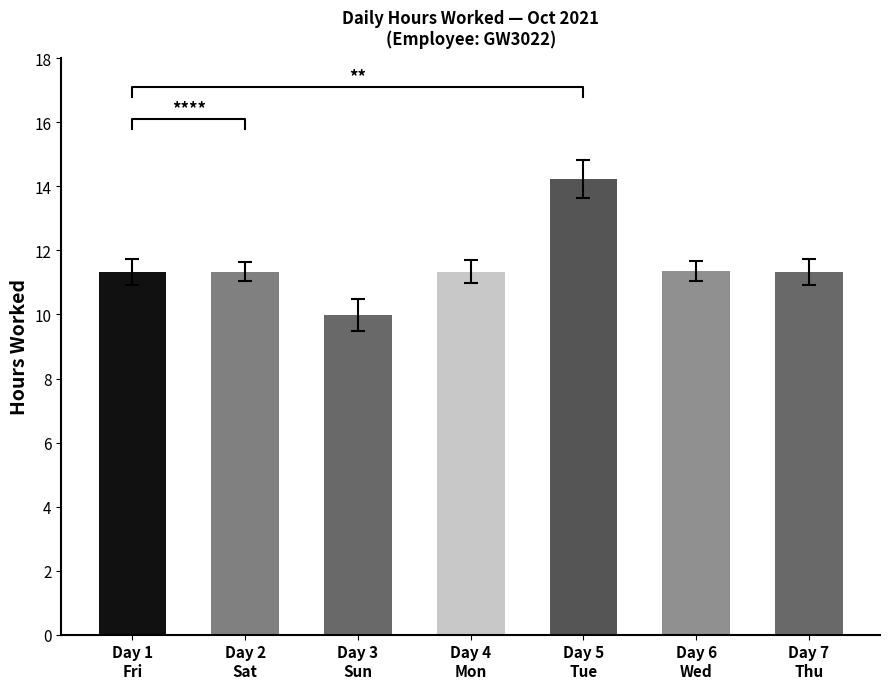

What is the change in value from Day 3
Sun to Day 7
Thu?

+1.4